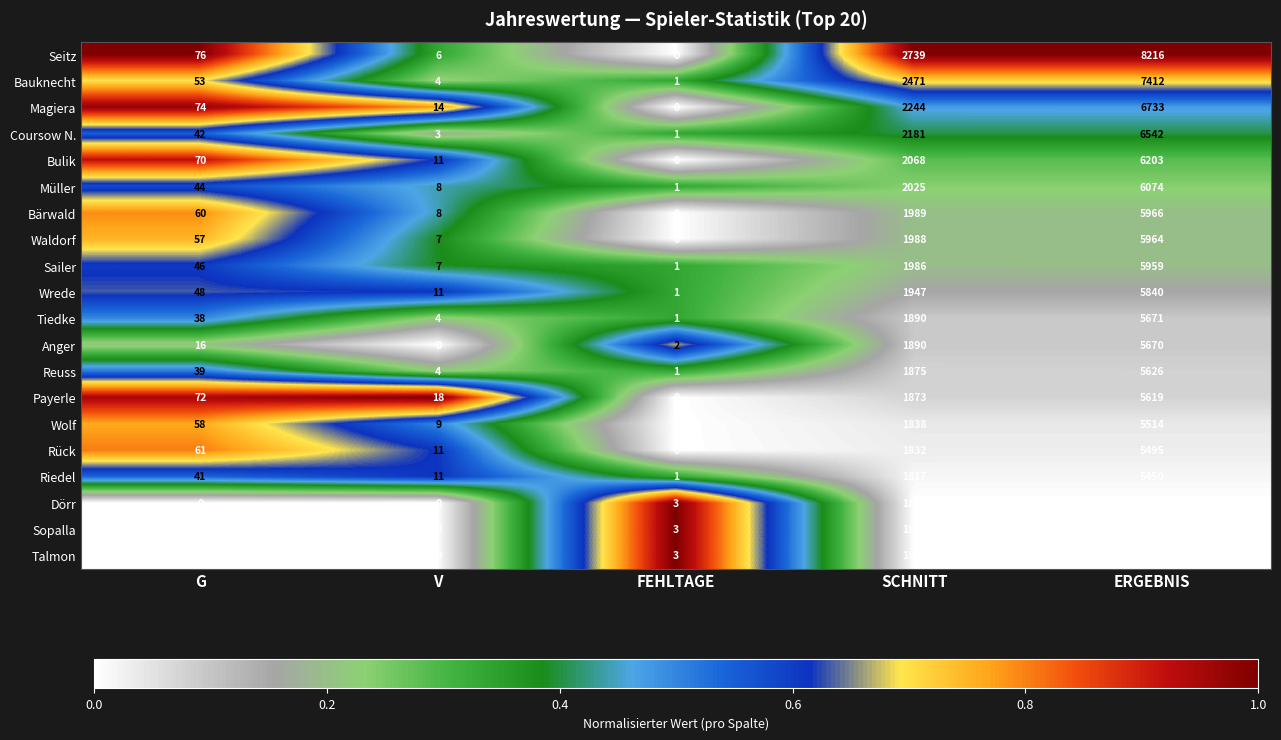

True or false: Bauknecht has a value of 2 at FEHLTAGE.

False